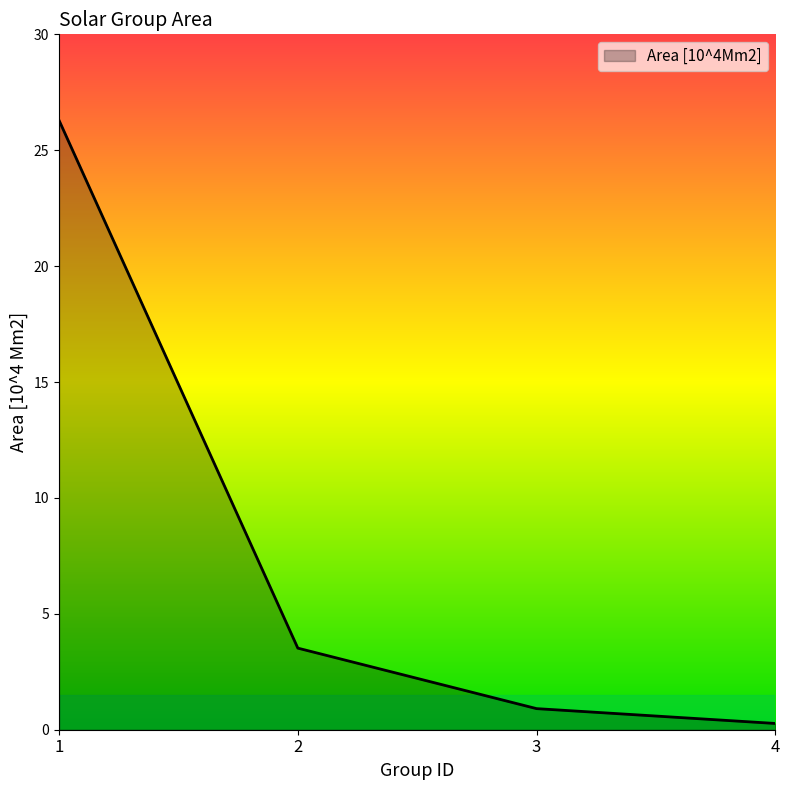

Is it true that the value at 4 is 0.3?

True